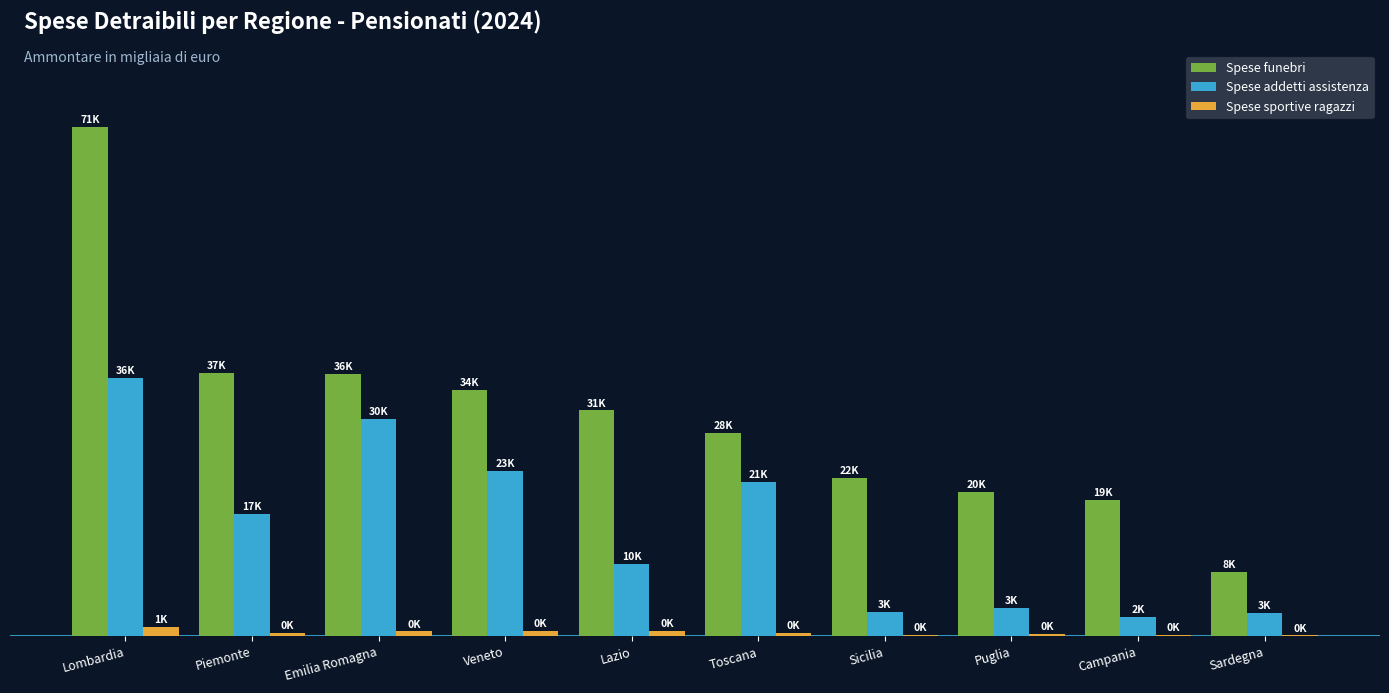

Which series has the largest total across all categories?

Spese funebri